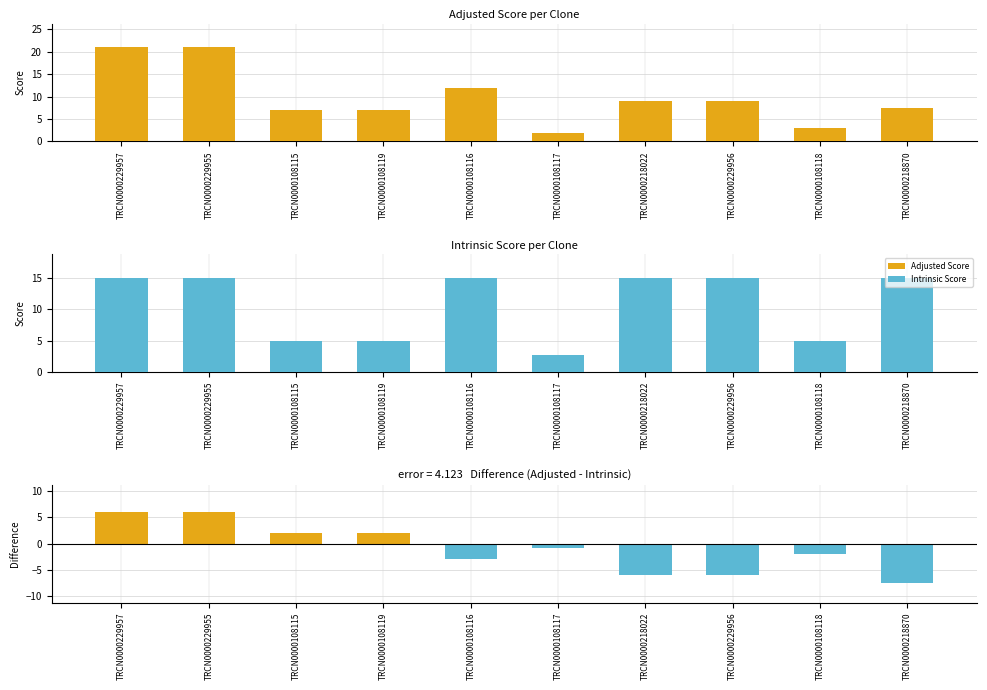

At TRCN0000218022, list the series in order from smallest to largest.

Adjusted Score, Intrinsic Score